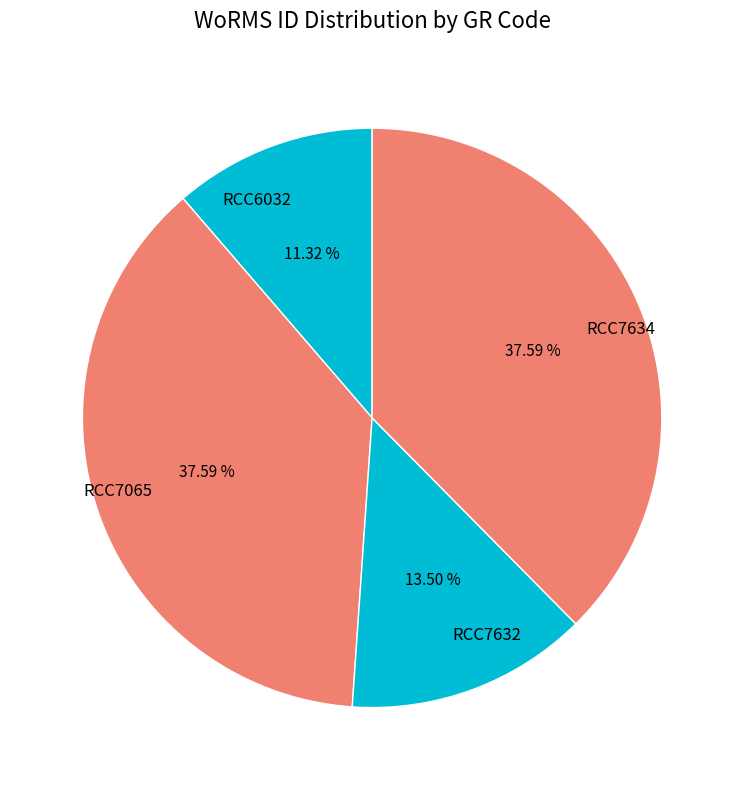

Count the number of slices in the pie.

4